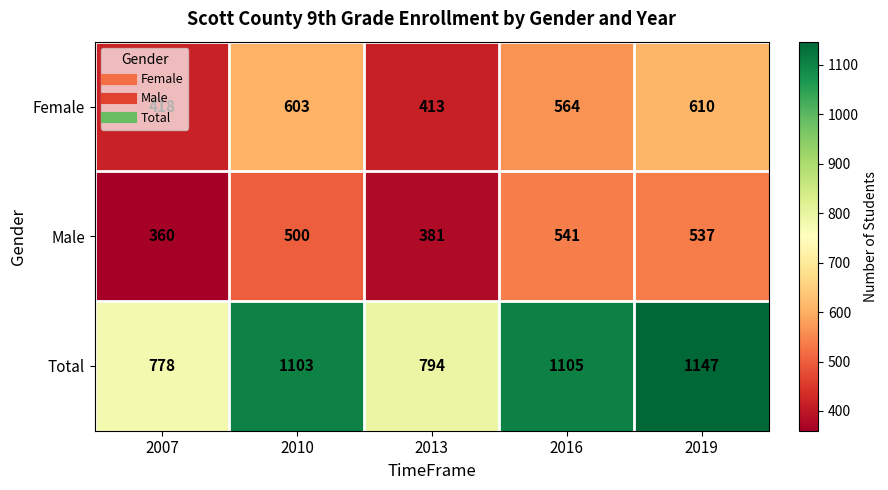

List the series in order of their peak value, lowest first.

Male, Female, Total